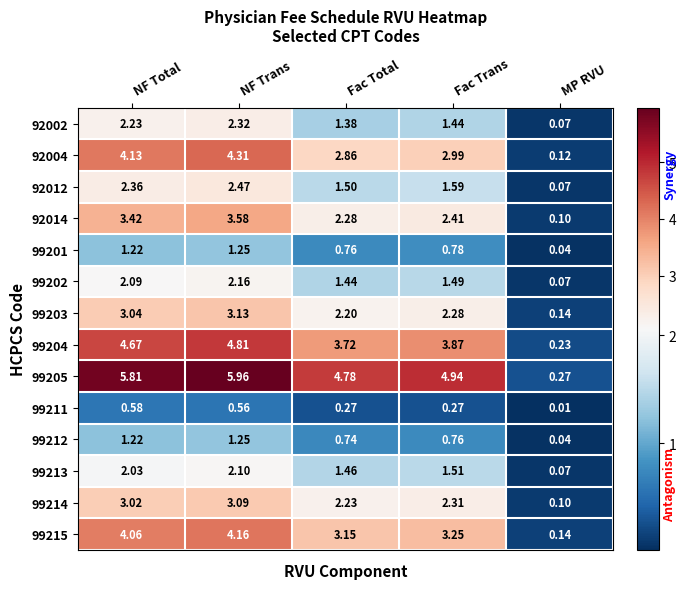

How many data points in 99215 are above 3?

4